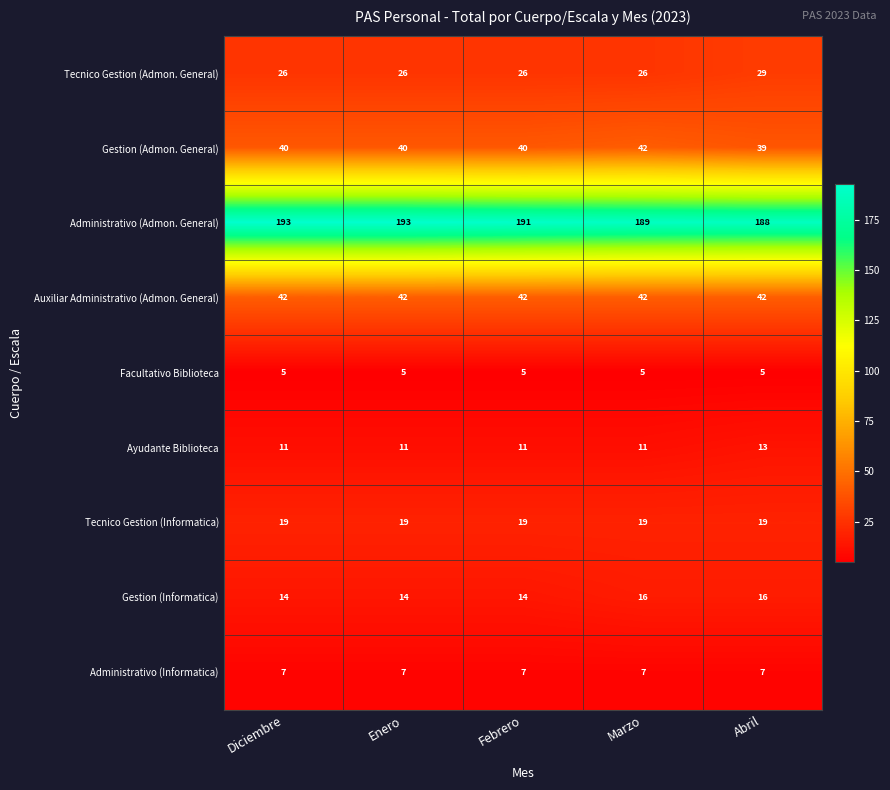

Count the number of categories in the chart.

5